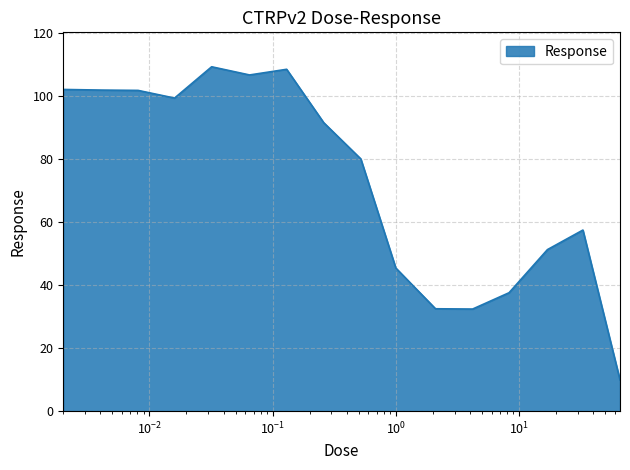

What is the minimum value shown in the chart?

9.9